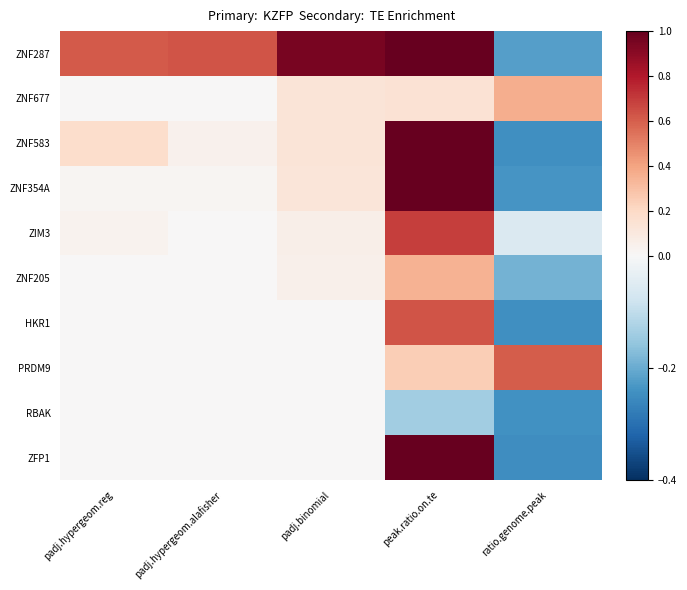

Count the number of data series in this chart.

10